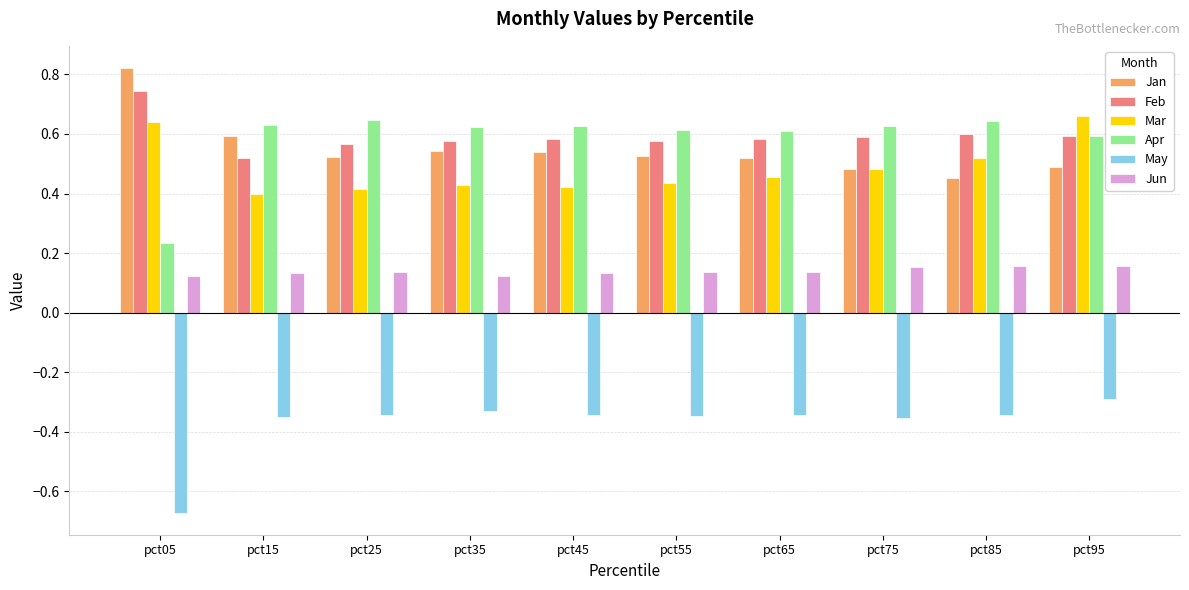

Which category has the lowest value in the May series?

pct05